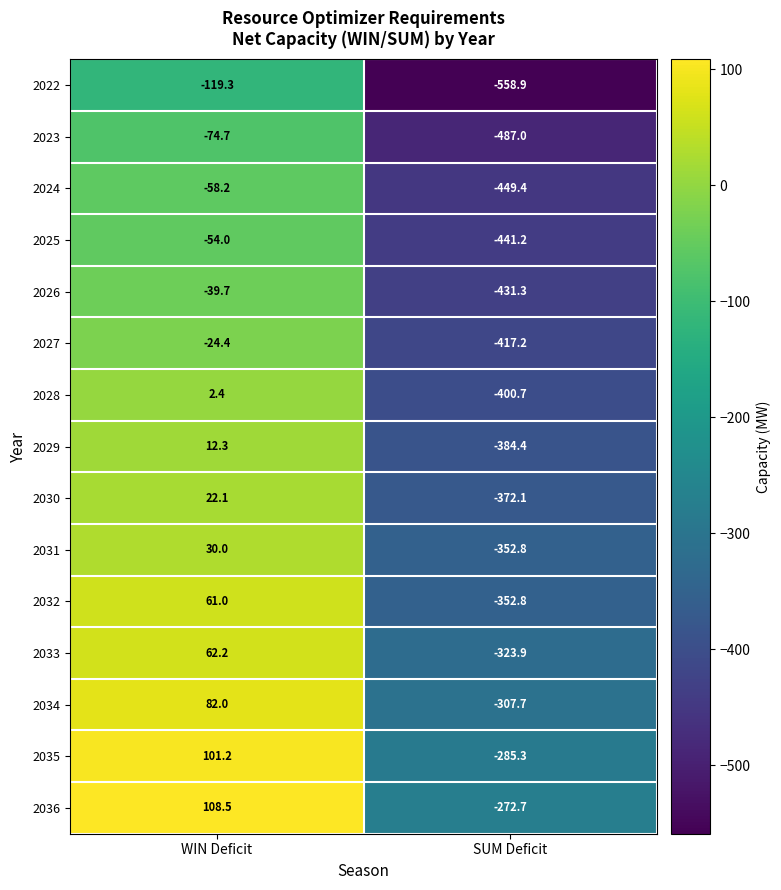

Rank the series at WIN Deficit from lowest to highest value.

2022, 2023, 2024, 2025, 2026, 2027, 2028, 2029, 2030, 2031, 2032, 2033, 2034, 2035, 2036